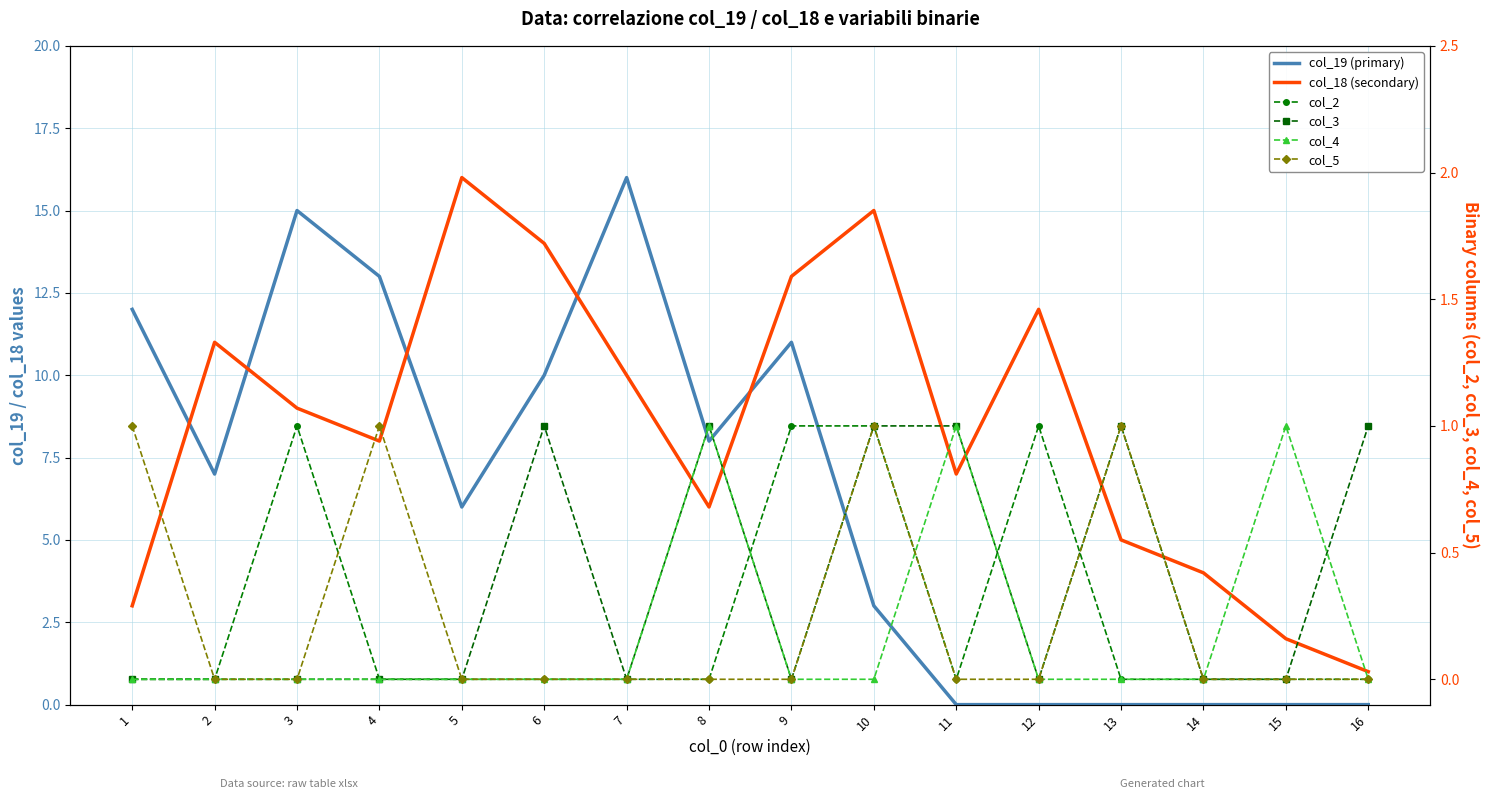

Which series ends up on top after the final intersection of col_19 (primary) and col_4?

col_4